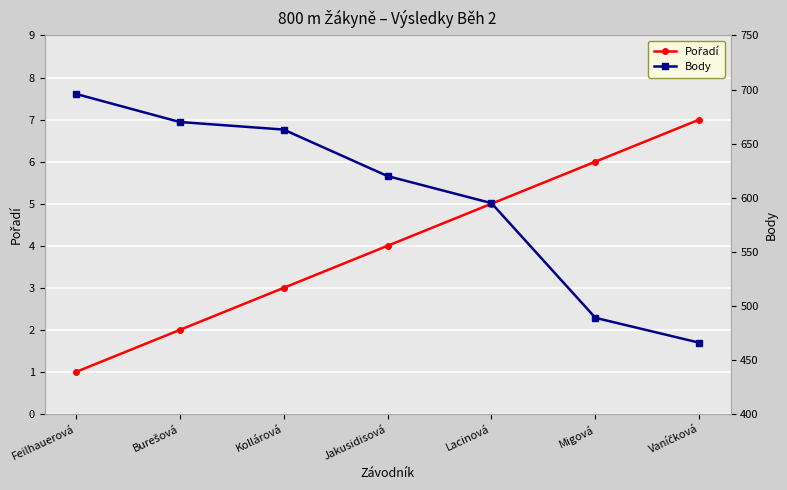

True or false: Pořadí has more than 1 interior local peaks.

False